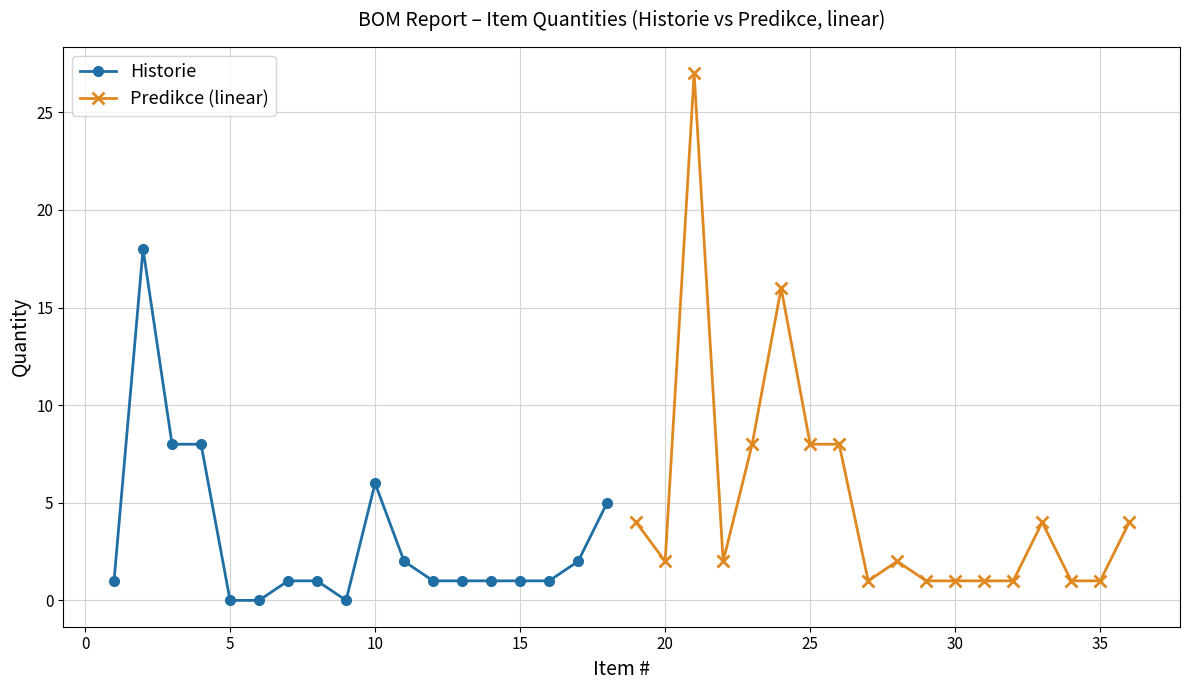

Reading left to right, what are all the values shown in this chart?

Historie: 1	18	8	8	0	0	1	1	0	6	2	1	1	1	1	1	2	5
Predikce (linear): 4	2	27	2	8	16	8	8	1	2	1	1	1	1	4	1	1	4